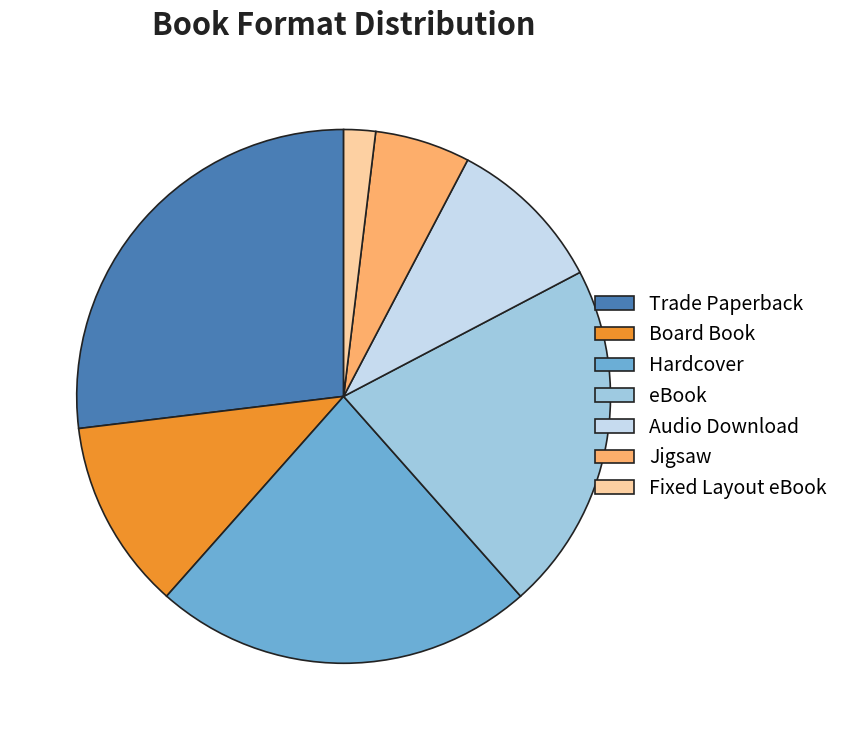

Is it true that Trade Paperback is 12% of the pie?

False